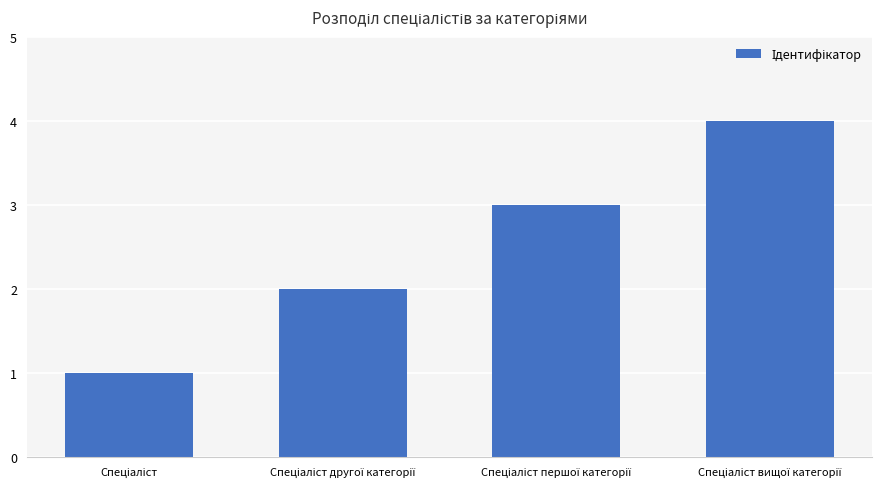

What is the sum of all values?

10